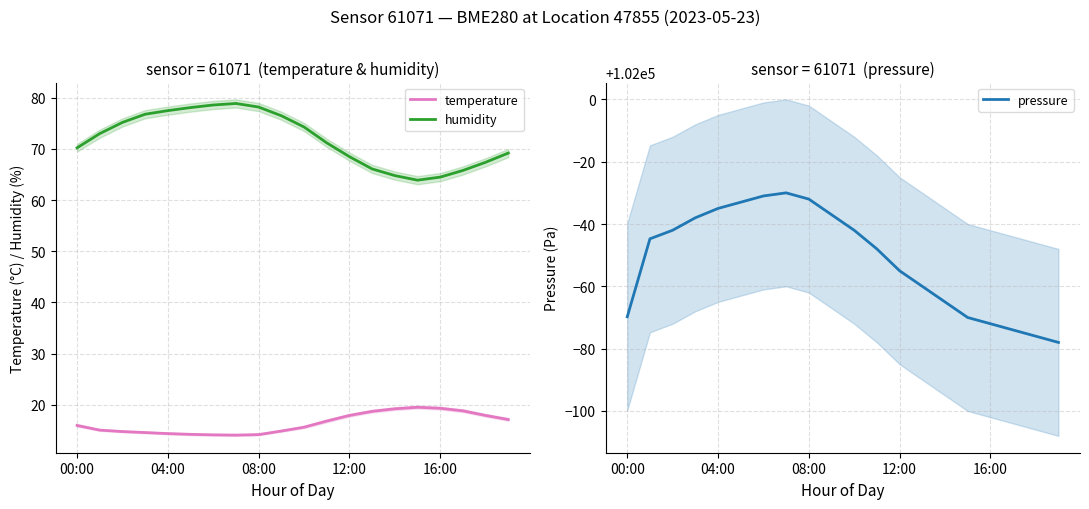

Reading right to left, transcribe all the data shown in this chart.

temperature: 17.1	17.9	18.8	19.3	19.5	19.2	18.7	17.9	16.8	15.6	14.8	14.2	14.1	14.1	14.2	14.3	14.6	14.8	15.0	15.9
humidity: 69.2	67.4	65.8	64.5	63.9	64.8	66.1	68.5	71.2	74.3	76.5	78.2	78.9	78.6	78.1	77.5	76.8	75.2	73.0	70.2
pressure: 101922.0	101924.0	101926.0	101928.0	101930.0	101935.0	101940.0	101945.0	101952.0	101958.0	101963.0	101968.0	101970.0	101969.0	101967.0	101965.0	101962.0	101958.0	101955.2	101930.2